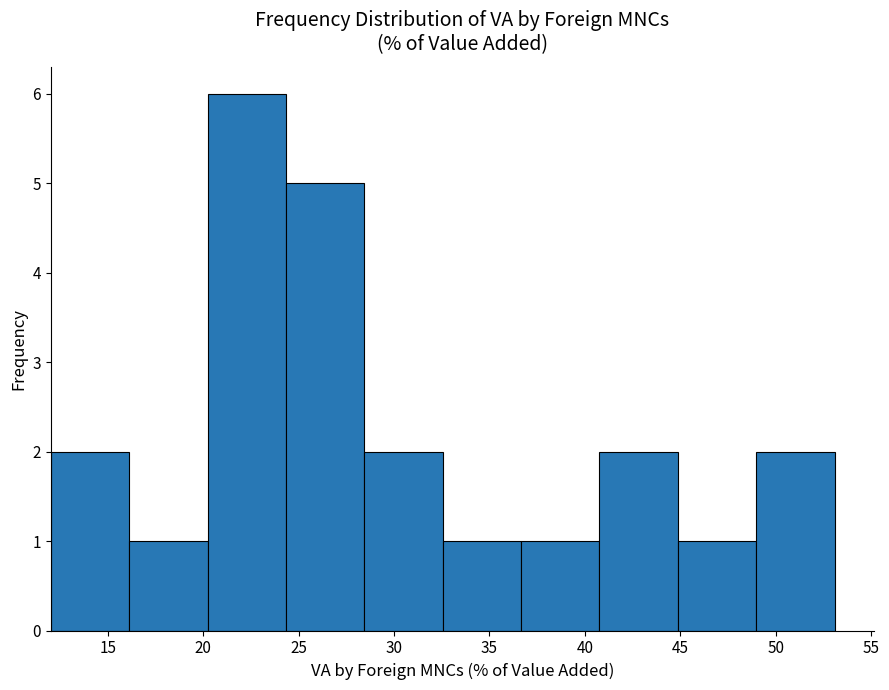

Which range on the x-axis has the tallest bar?

20.0 to 24.5